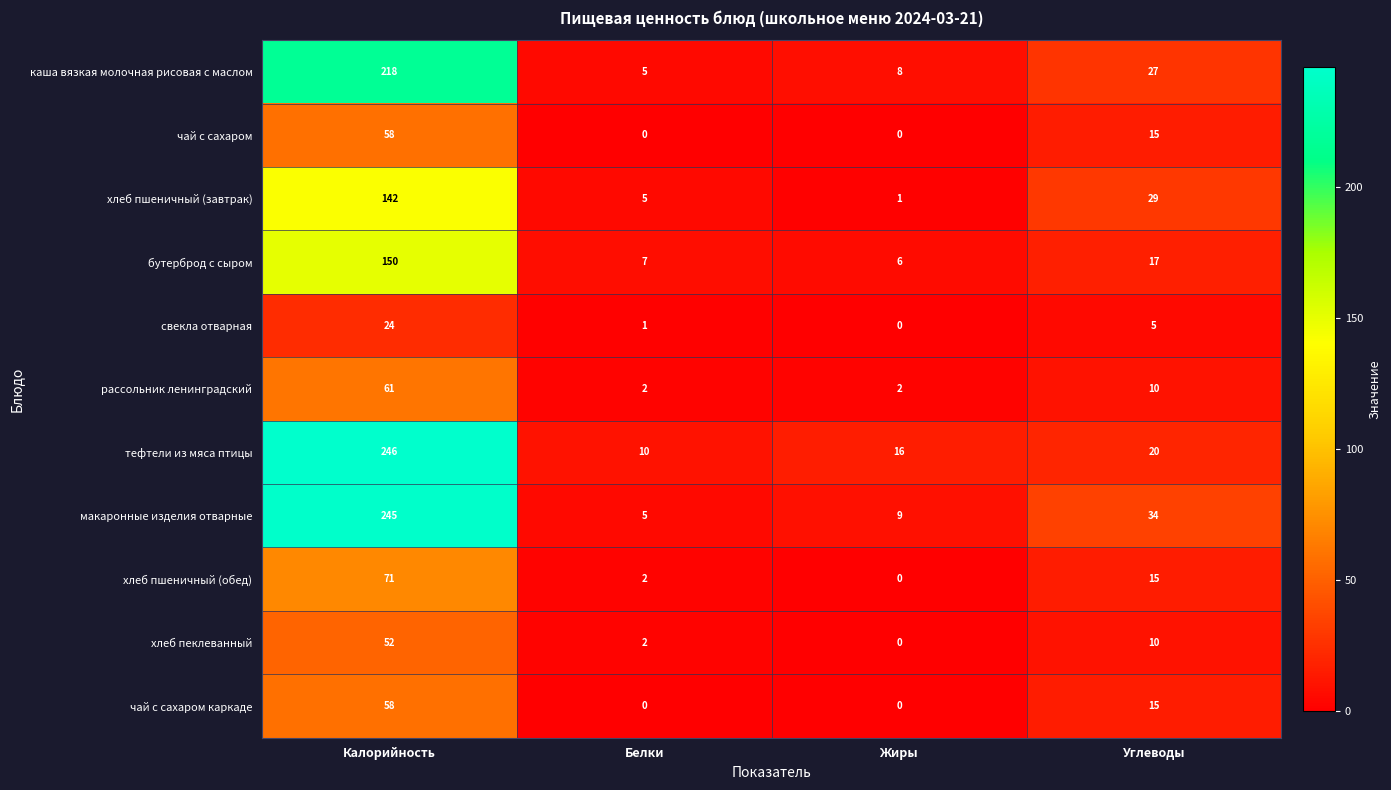

Is it true that бутерброд с сыром equals 3 at Жиры?

False